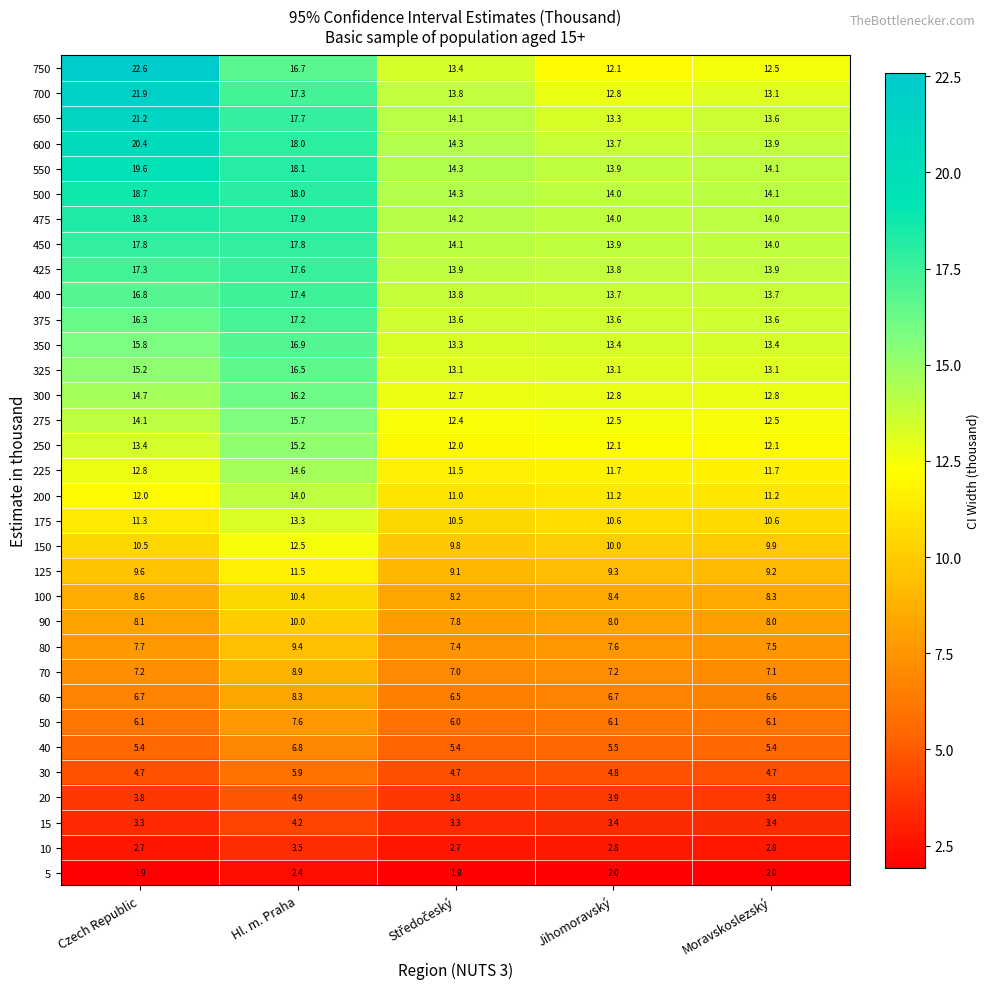

At which label is 40 closest to 6?

Jihomoravský